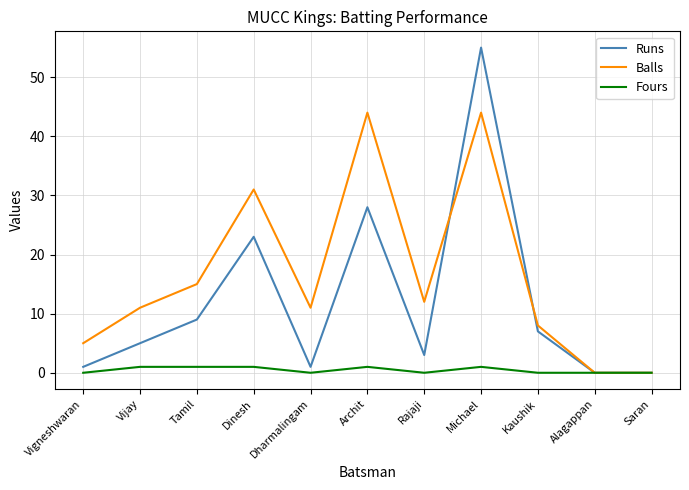

Which series has the largest total across all categories?

Balls